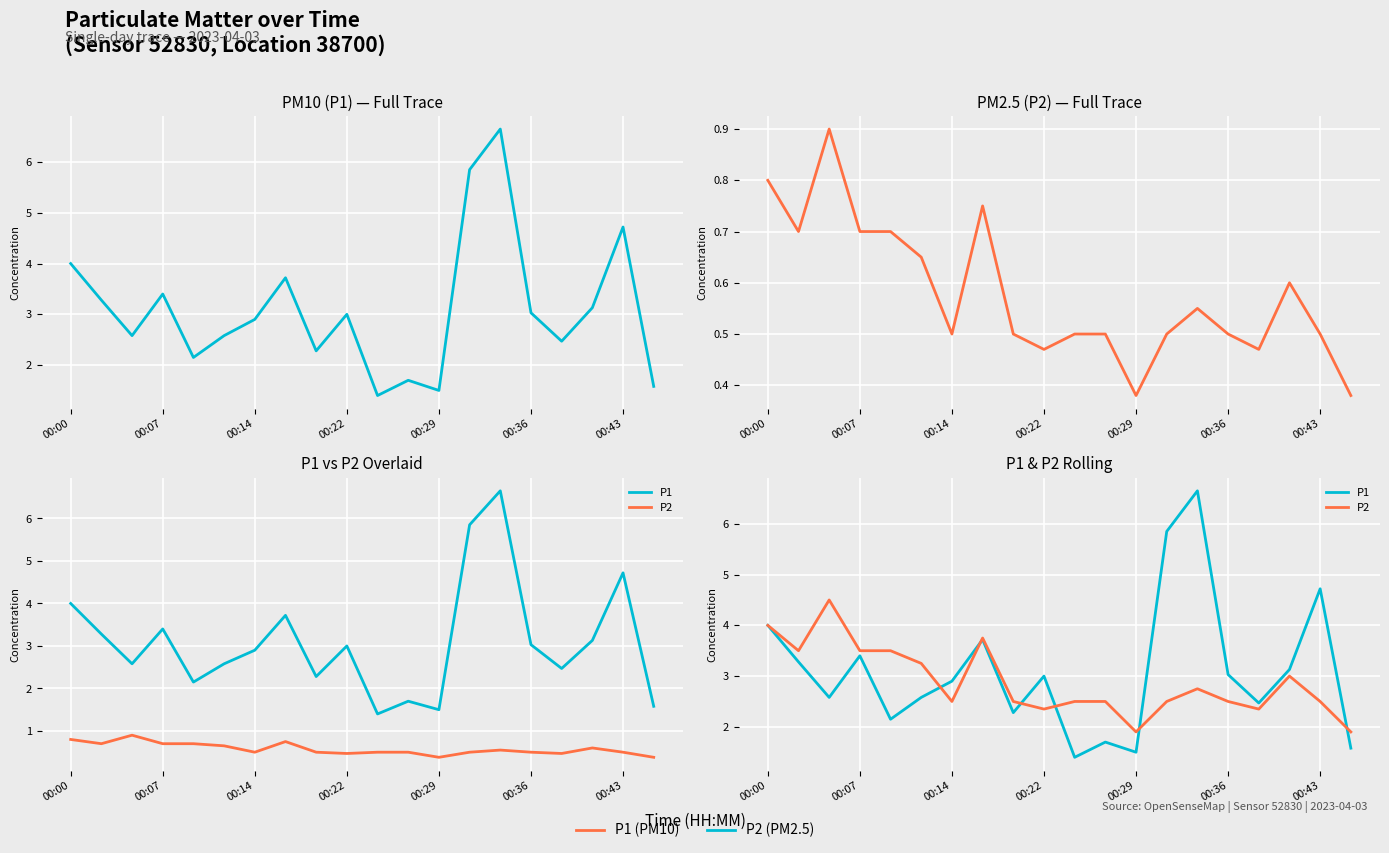

What is the sum of the P2 values at 14 and 00:14?

7.2